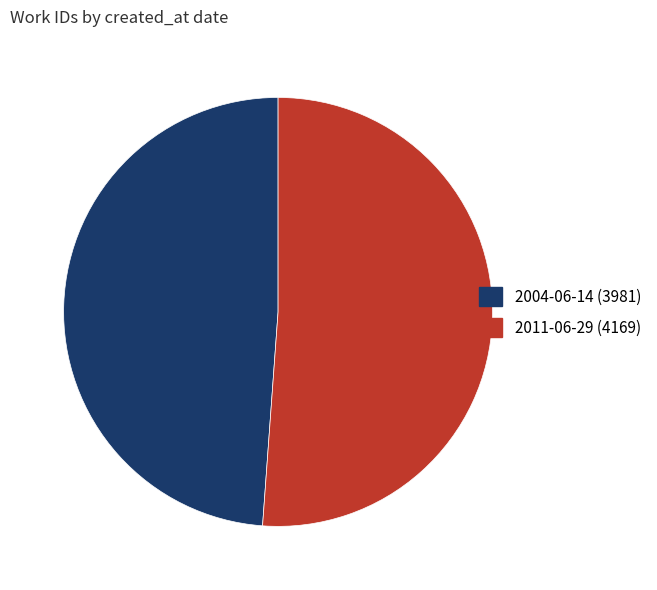

True or false: 2004-06-14 accounts for 49% of the total.

True